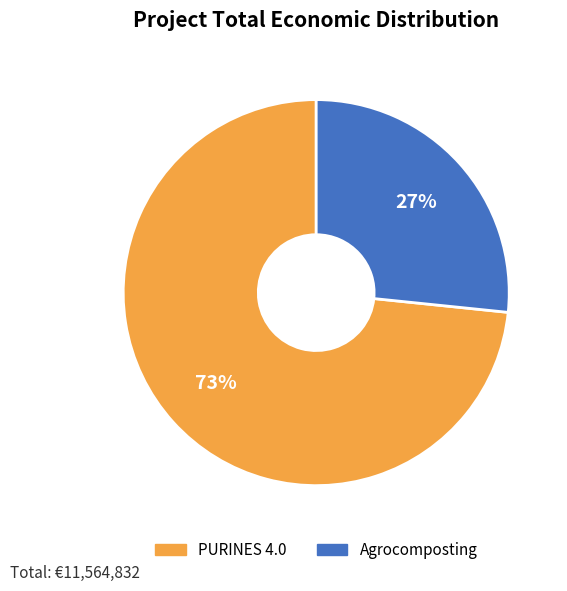

Count the number of slices in the pie.

2